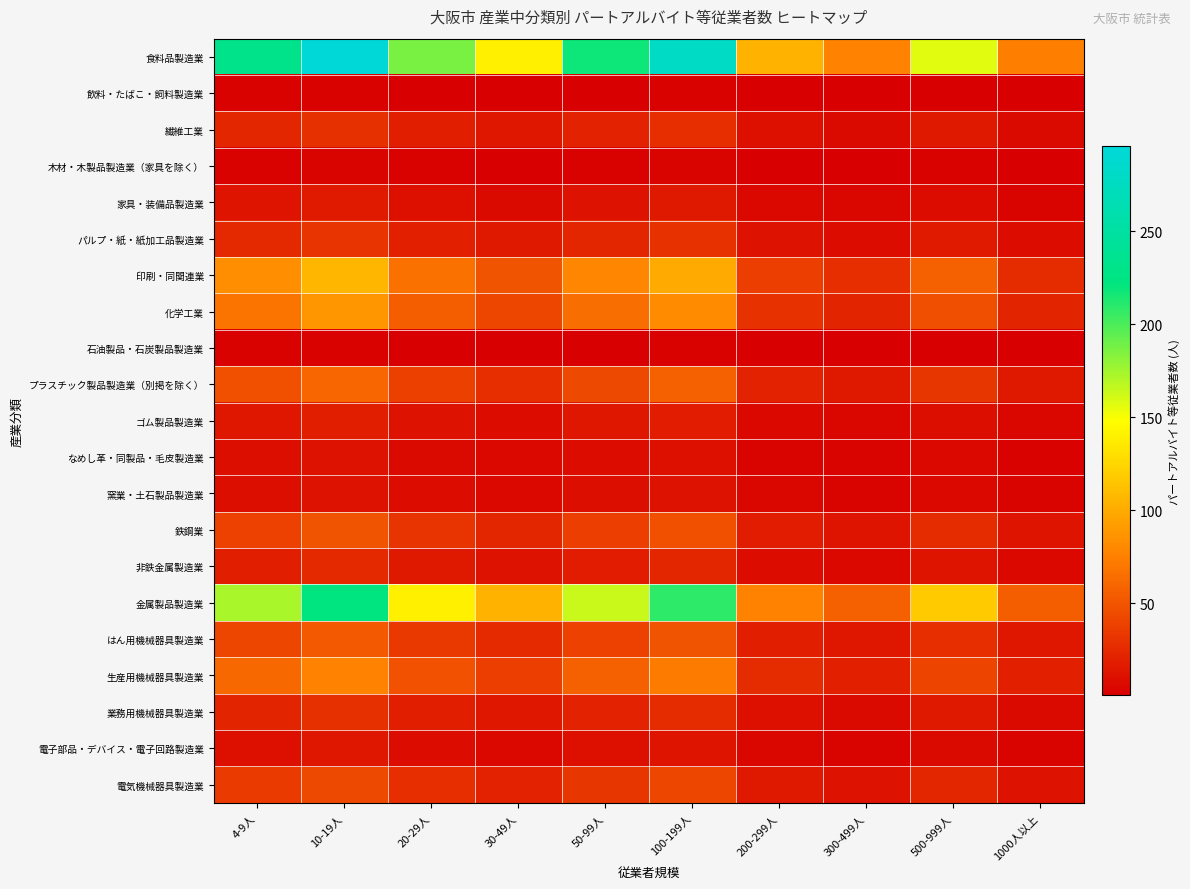

What is the minimum value shown in the chart?

0.5